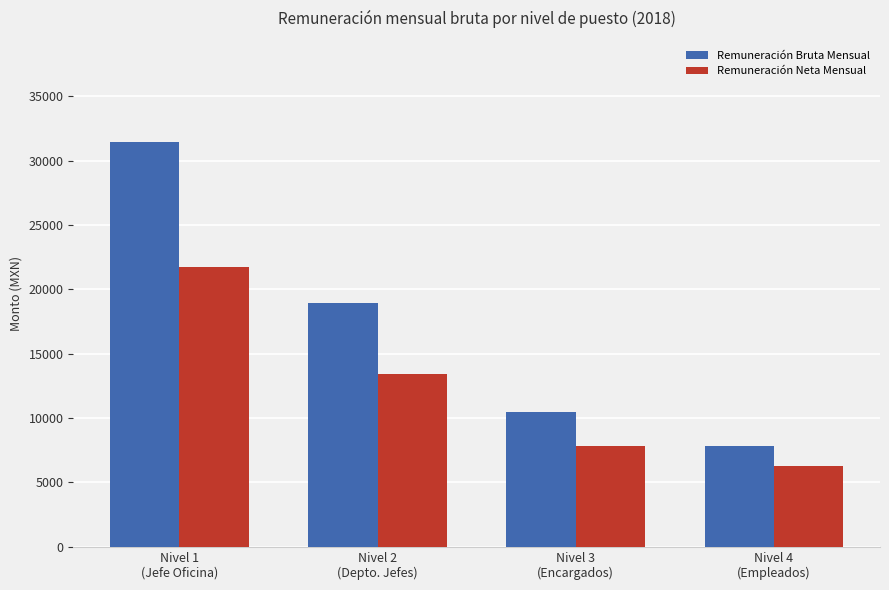

At Nivel 1
(Jefe Oficina), list the series in order from largest to smallest.

Remuneración Bruta Mensual, Remuneración Neta Mensual